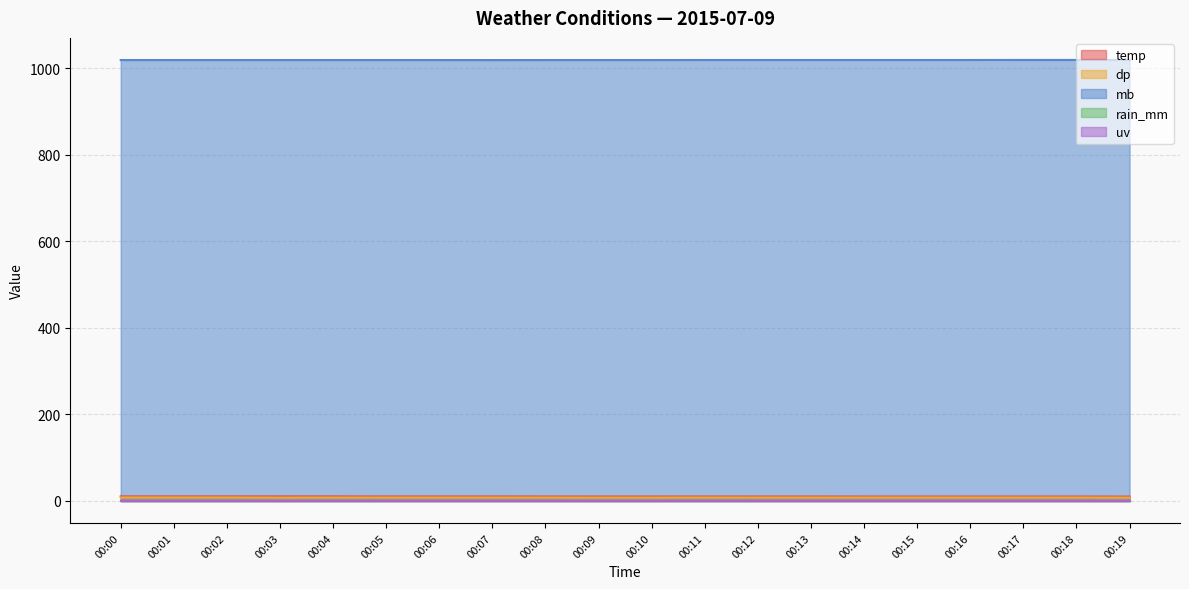

Does the chart display data point markers on the line(s)?

No